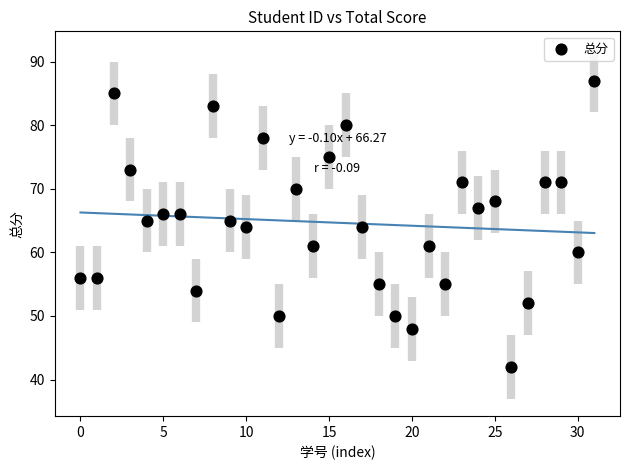

What is the range of Y values (max minus min)?

45